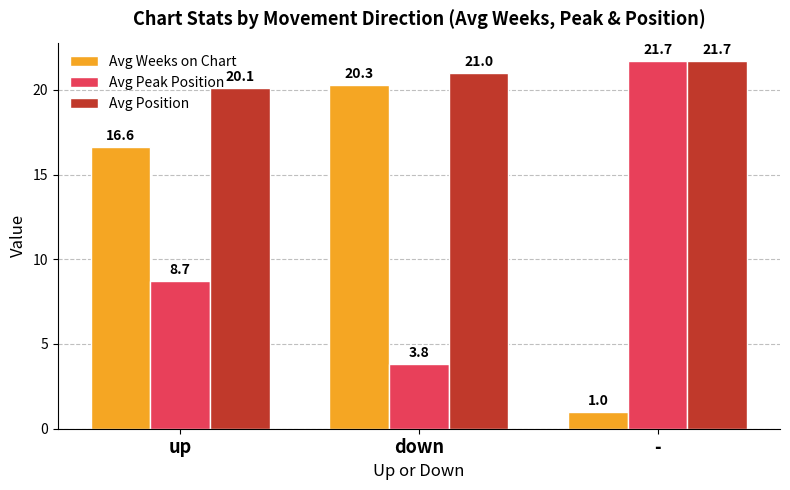

Which label corresponds to the largest value in the chart?

-